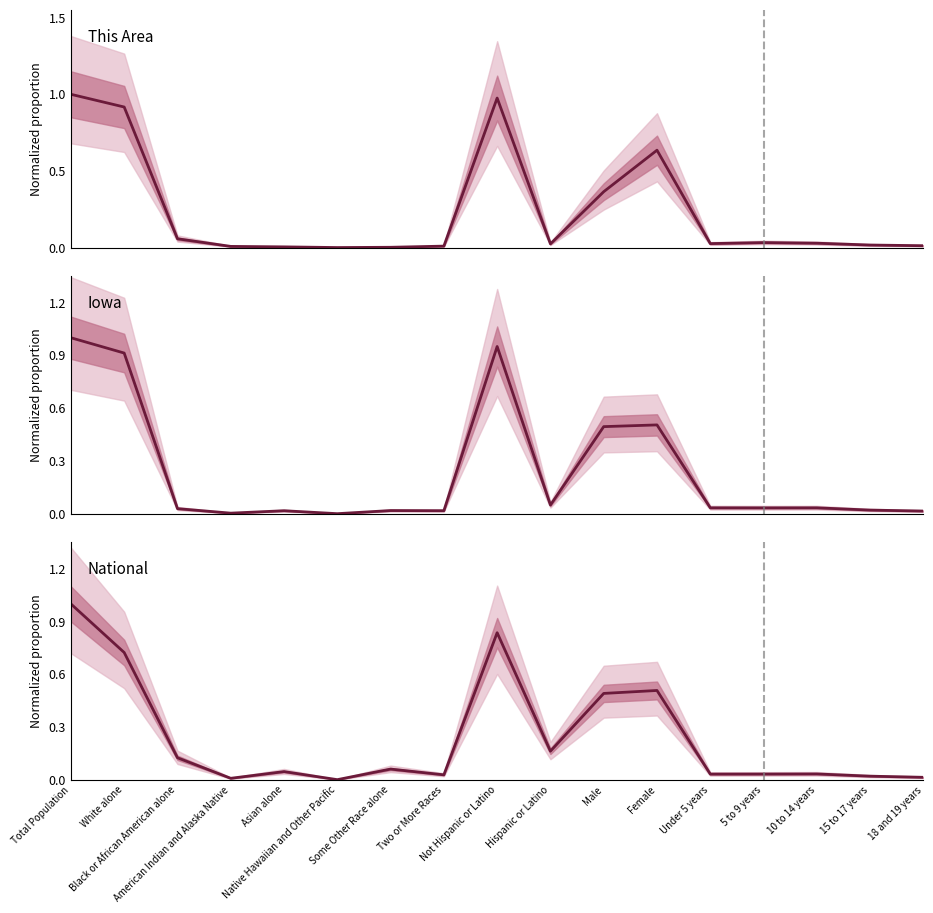

Reading right to left, what are all the values shown in this chart?

This Area: 0.0	0.0	0.0	0.0	0.0	0.6	0.4	0.0	1.0	0.0	0.0	0.0	0.0	0.0	0.1	0.9	1.0
Iowa: 0.0	0.0	0.0	0.0	0.0	0.5	0.5	0.0	1.0	0.0	0.0	0.0	0.0	0.0	0.0	0.9	1.0
National: 0.0	0.0	0.0	0.0	0.0	0.5	0.5	0.2	0.8	0.0	0.1	0.0	0.0	0.0	0.1	0.7	1.0